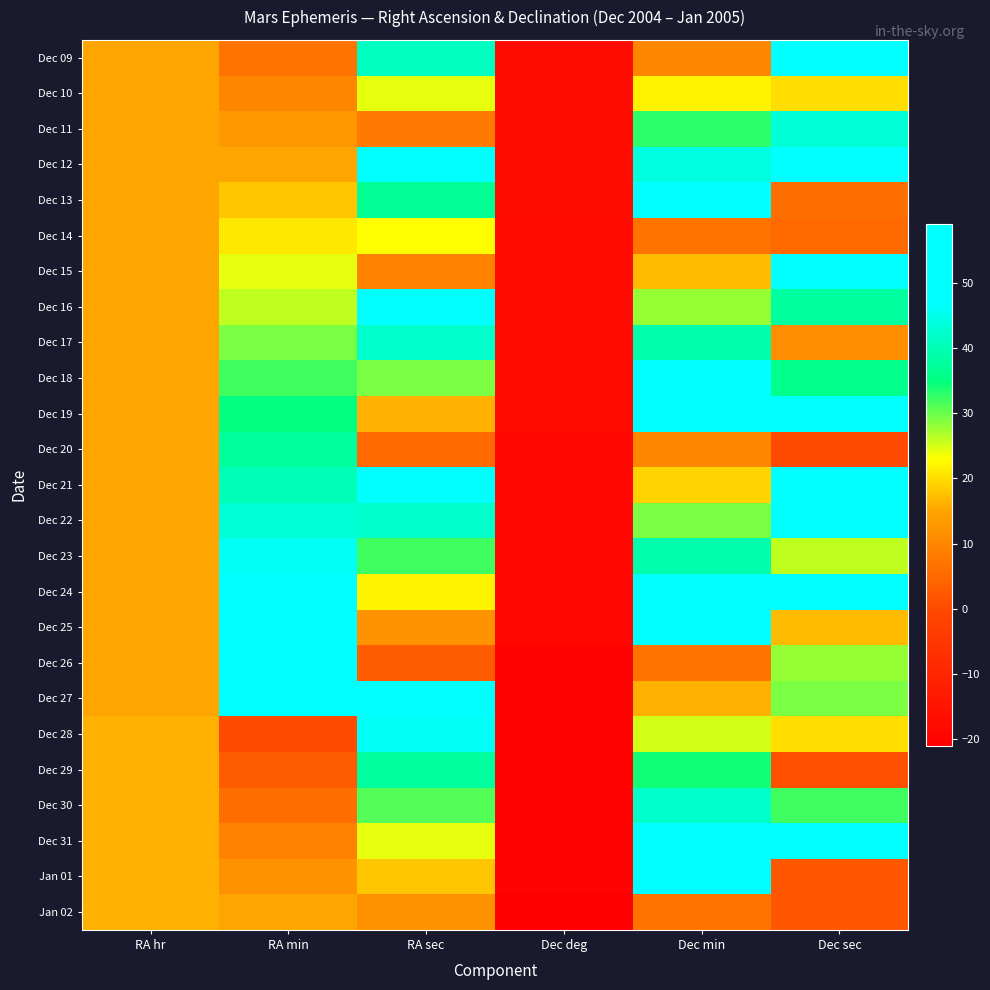

Which category has the highest value across all series?

Dec min